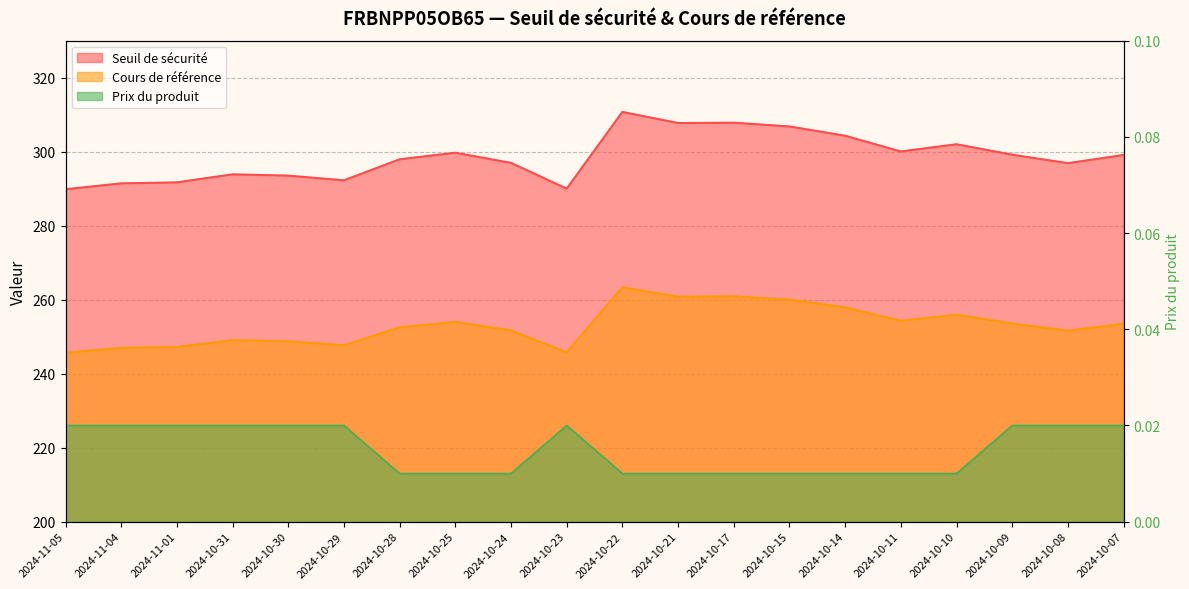

How many data points does each series have?

20